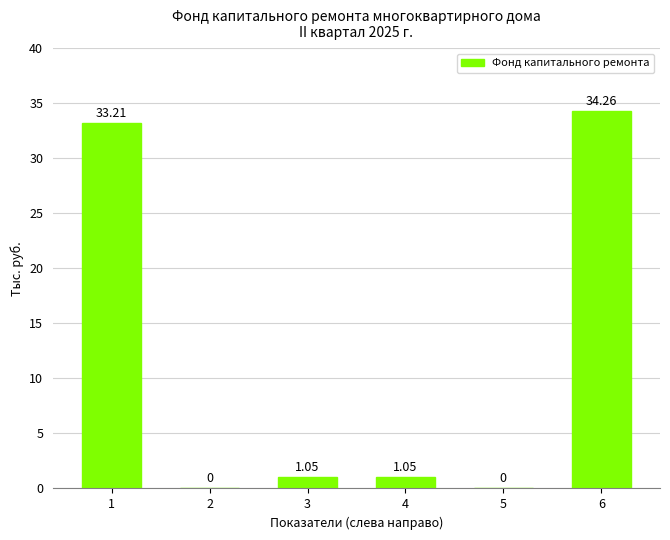

Is it true that the value at 5 is 16.8?

False